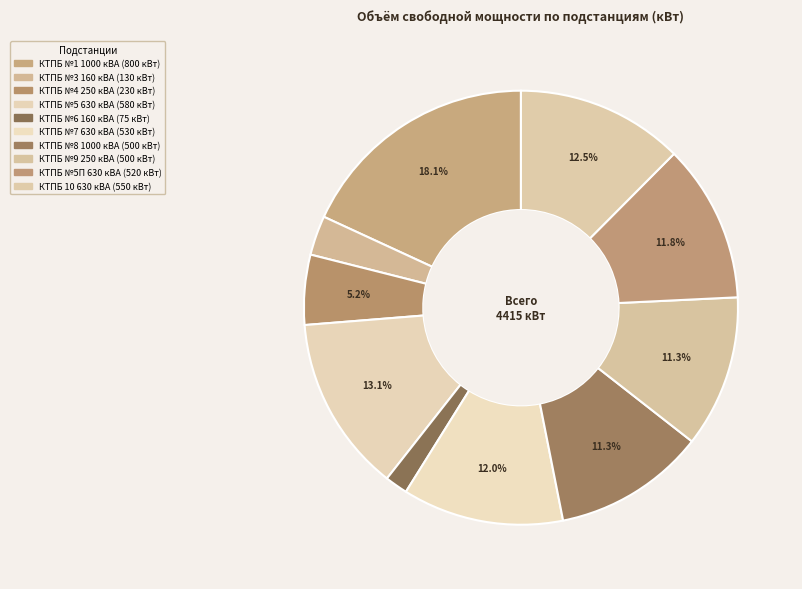

What is the total percentage of КТПБ №8 1000 кВА and КТПБ №1 1000 кВА?

29.4%